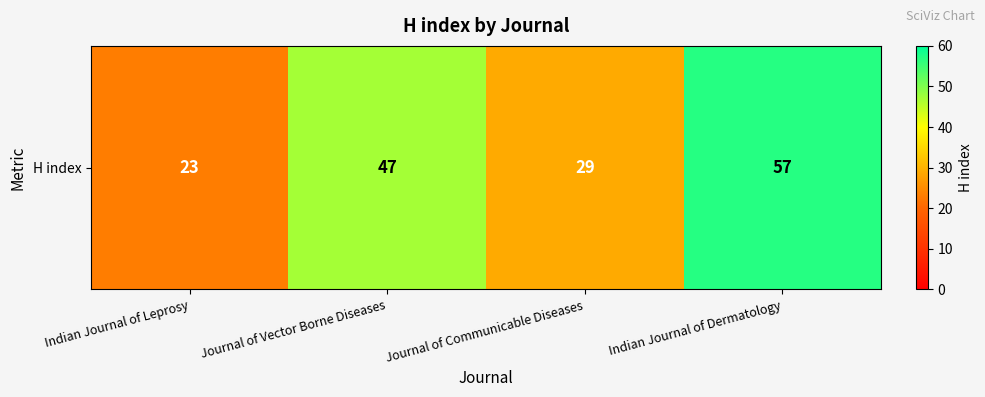

Rank the categories by value from lowest to highest.

Indian Journal of Leprosy, Journal of Communicable Diseases, Journal of Vector Borne Diseases, Indian Journal of Dermatology